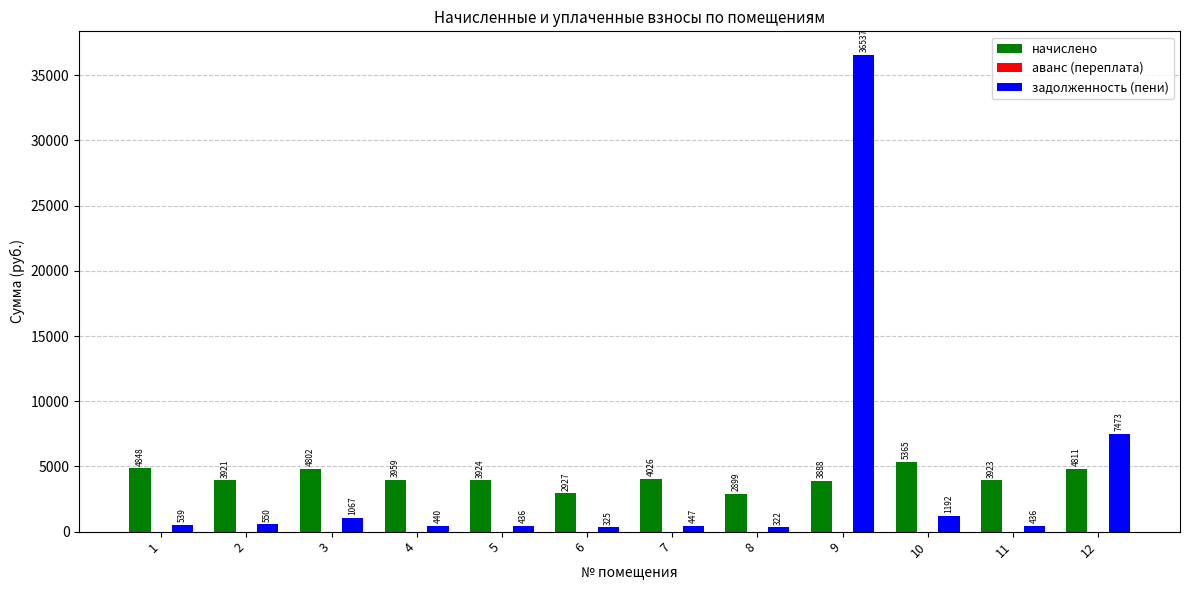

At which category is the sum across all series the highest?

9